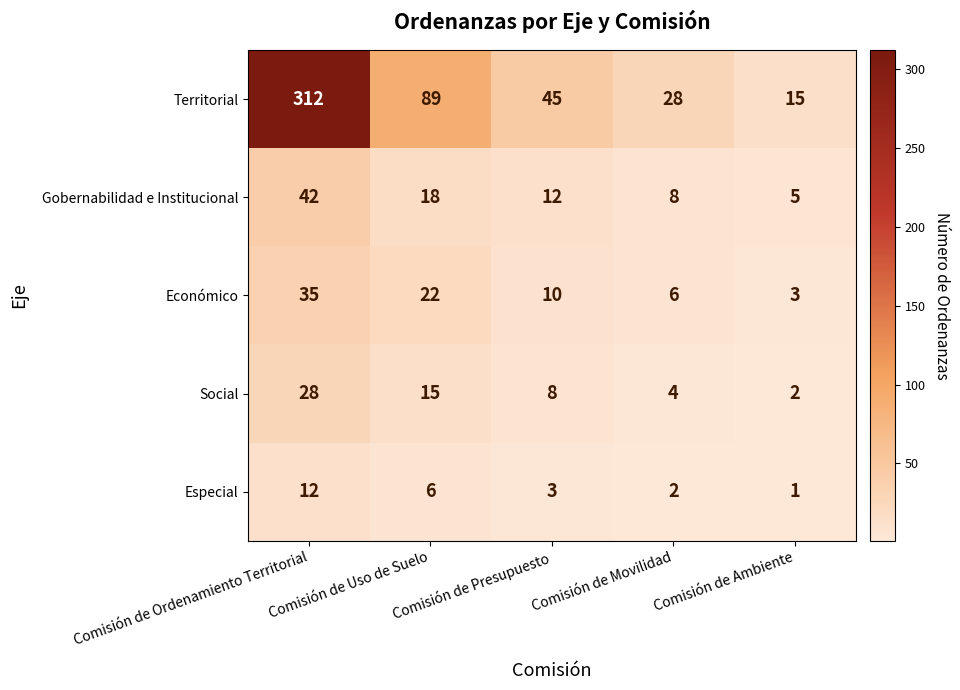

At which label does Social first exceed 8?

Comisión de Ordenamiento Territorial